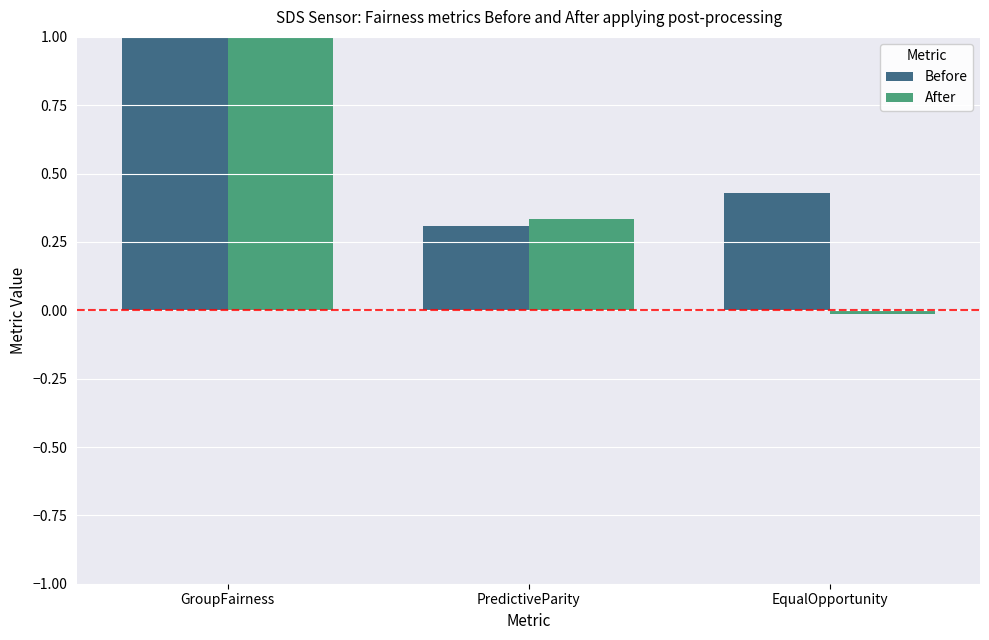

The After series shows -0.0 at EqualOpportunity. True or false?

True